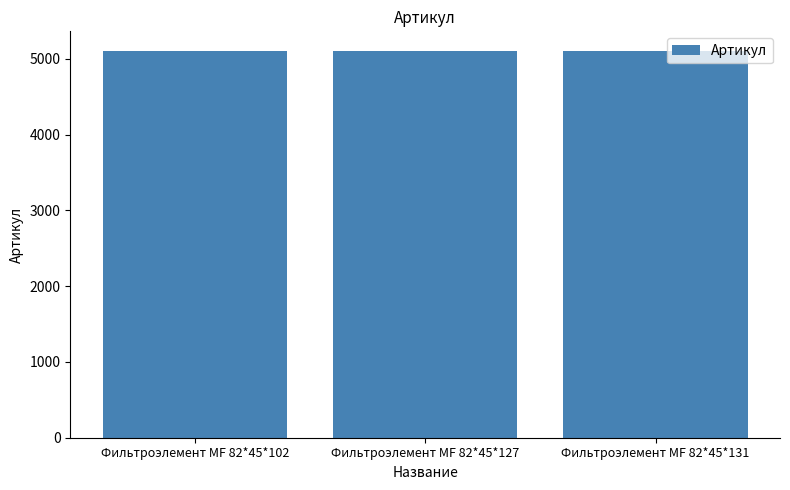

Does the chart contain any negative values?

No